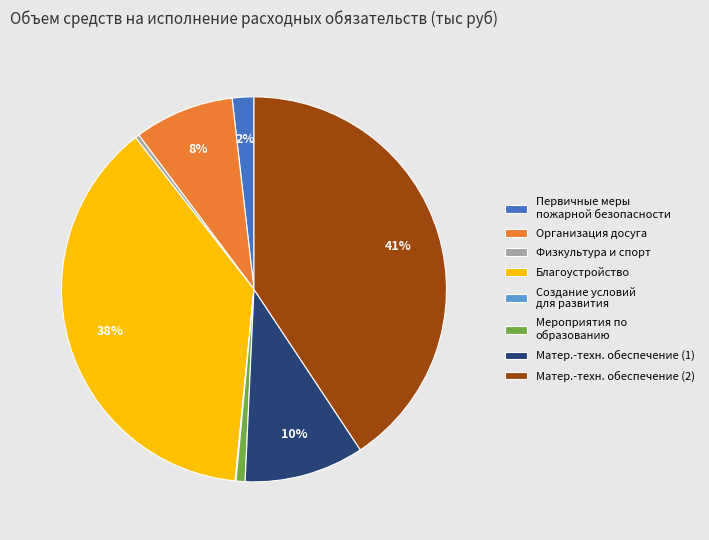

What is the ratio of the value at Организация досуга to the value at Матер.-техн. обеспечение (1)?

0.8